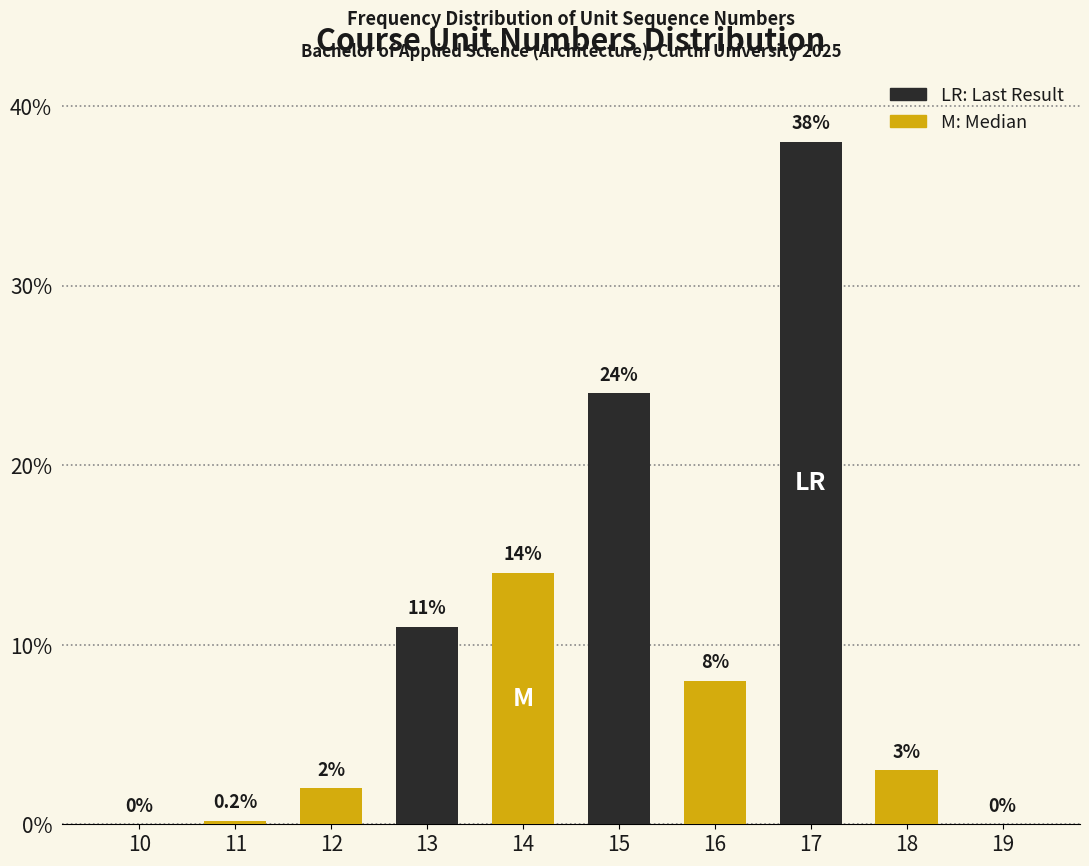

Reading left to right, what are all the values shown in this chart?

10=0.0	11=0.2	12=2.0	13=11.0	14=14.0	15=24.0	16=8.0	17=38.0	18=3.0	19=0.0